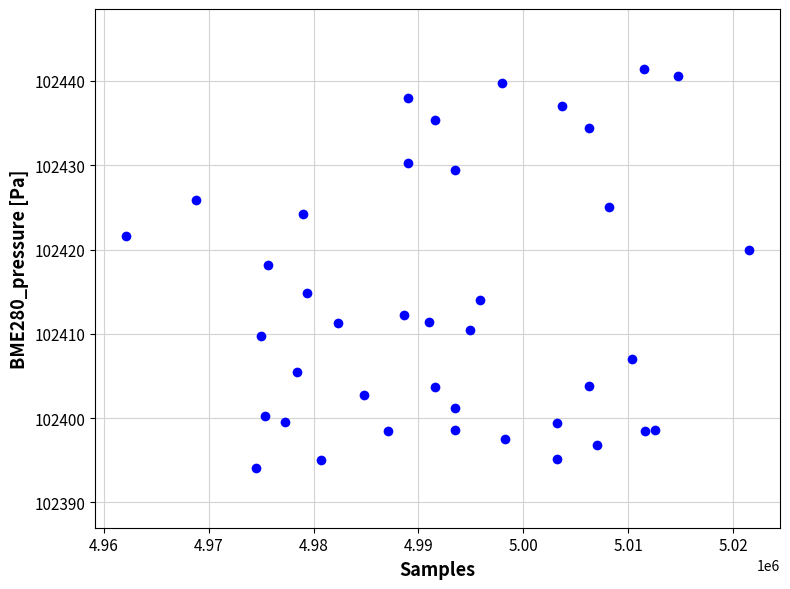

What is the range of X values (max minus min)?

59332.0